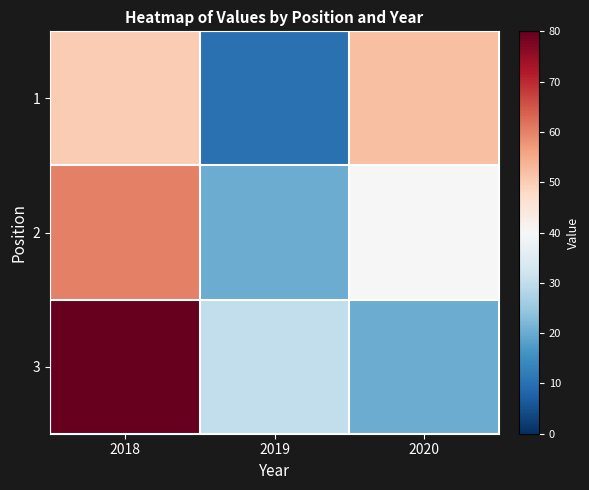

Which label corresponds to the largest value in the chart?

2018